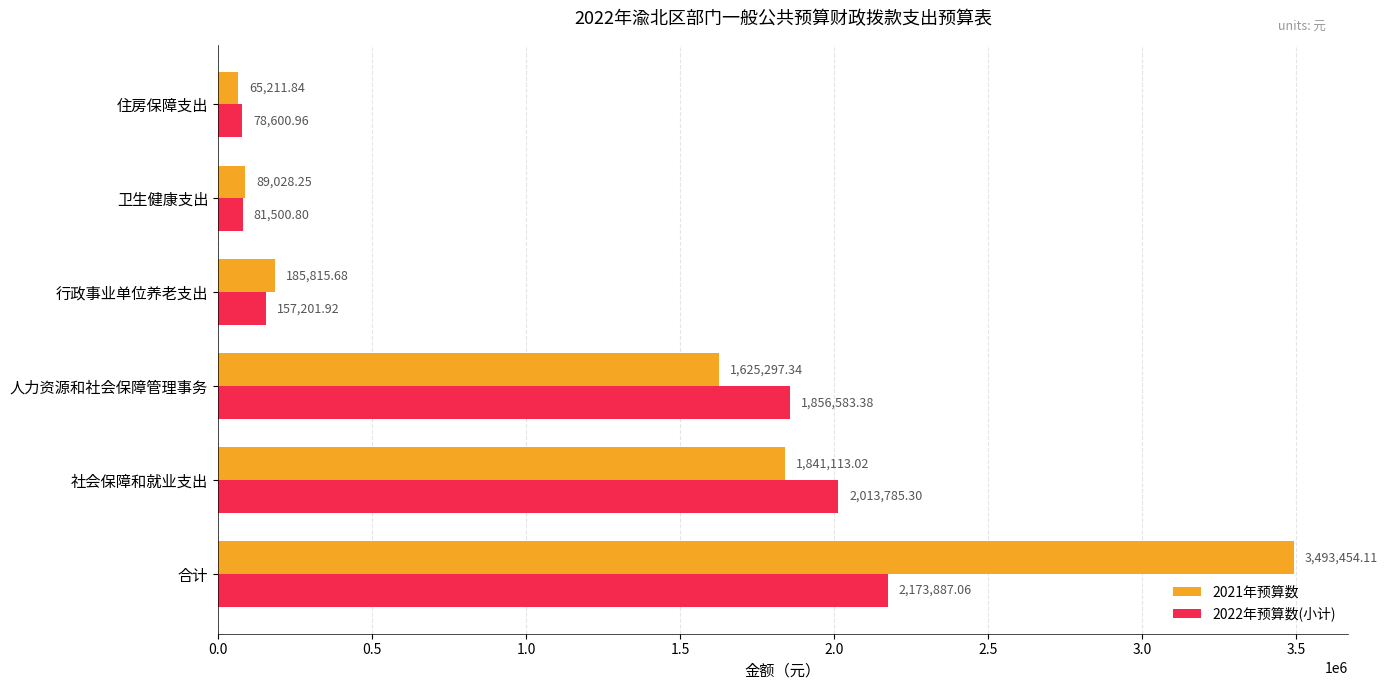

At which label does 2021年预算数 reach its minimum?

住房保障支出